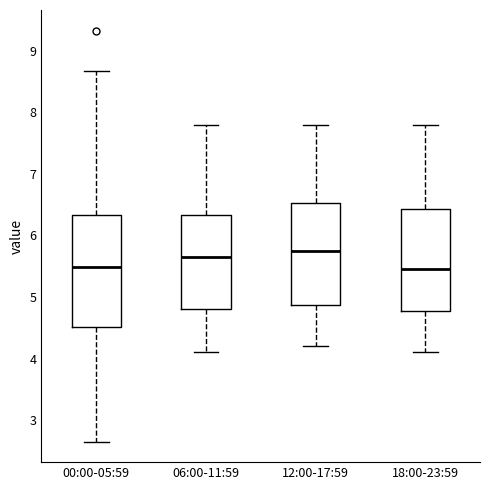

Reading left to right, transcribe this box plot: for each box, give where its median line is, the range the box spans, and where its two whiskers end, as read against the y-axis. The values are not printed on the chart, so give them approximately, as read against the axis.

00:00-05:59: median 5.5, box 4.5 to 6.3, whiskers 2.7 to 8.7
06:00-11:59: median 5.7, box 4.8 to 6.3, whiskers 4.1 to 7.8
12:00-17:59: median 5.8, box 4.9 to 6.5, whiskers 4.2 to 7.8
18:00-23:59: median 5.5, box 4.8 to 6.4, whiskers 4.1 to 7.8